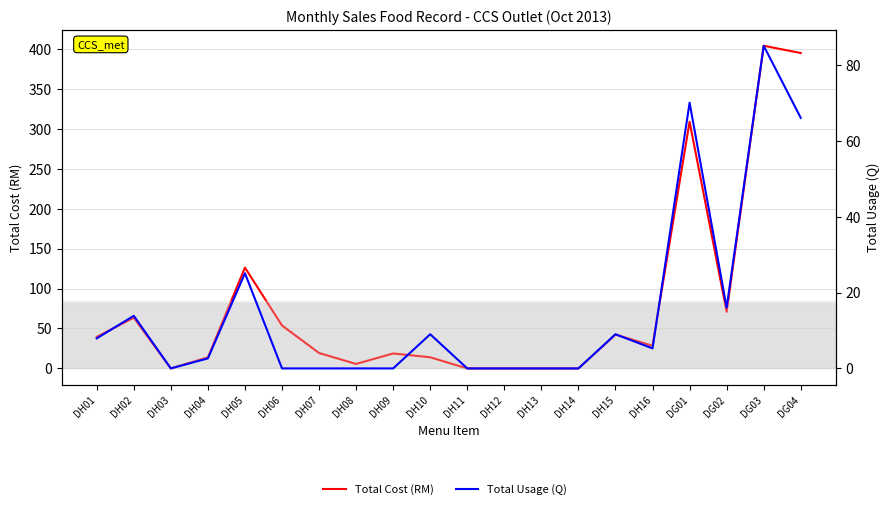

Rank the series by their maximum value, from lowest to highest.

Total Usage (Q), Total Cost (RM)